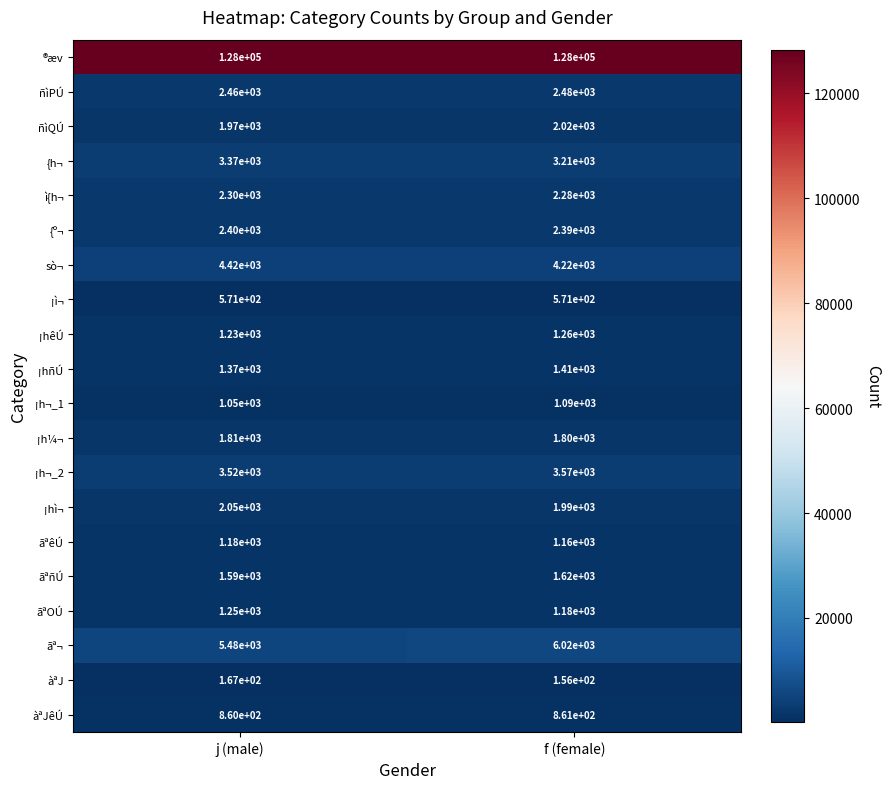

At which label does sò¬ reach its minimum?

f (female)